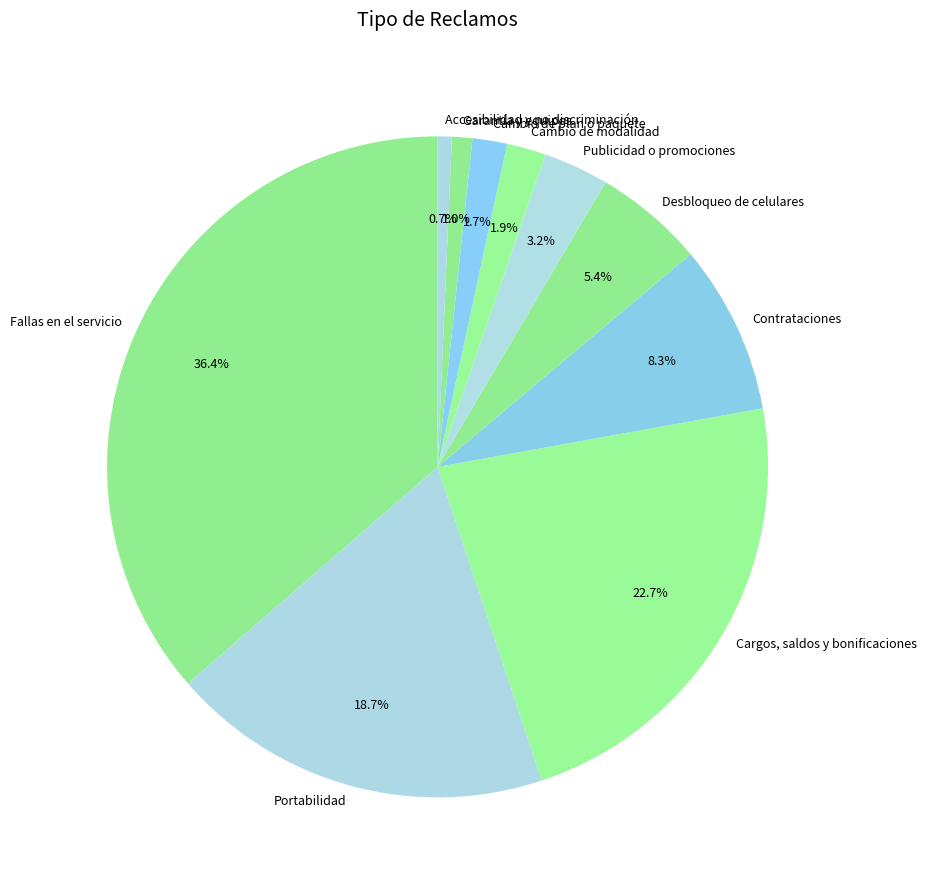

Which slice is the largest?

Fallas en el servicio